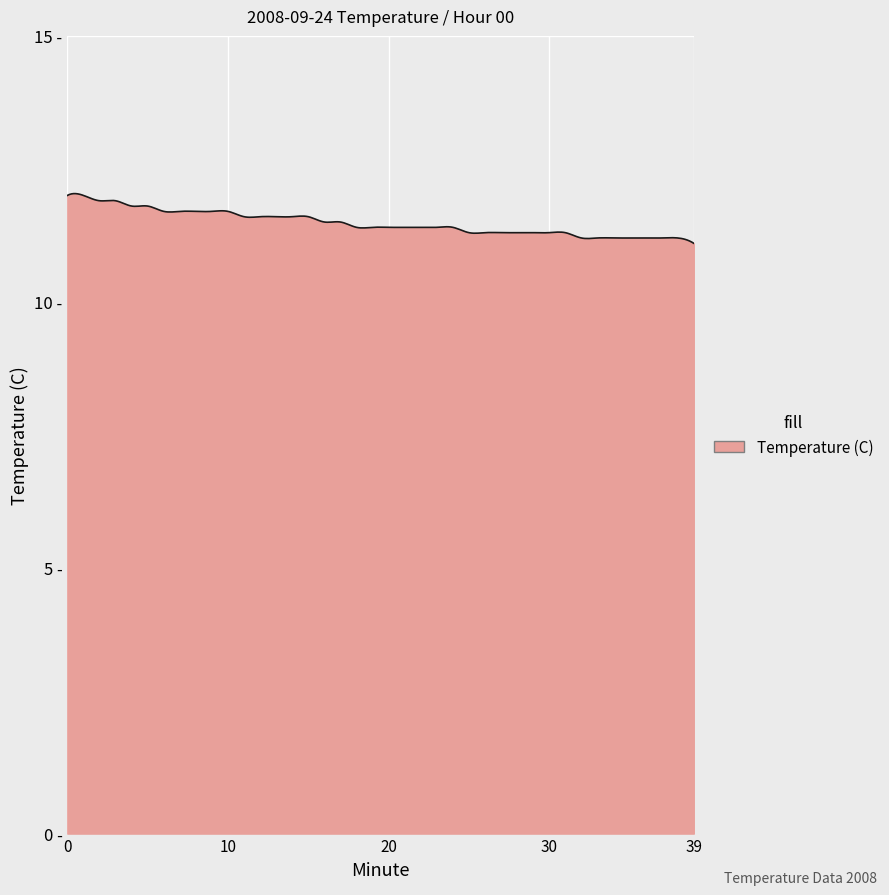

Does the chart display data point markers on the line(s)?

No